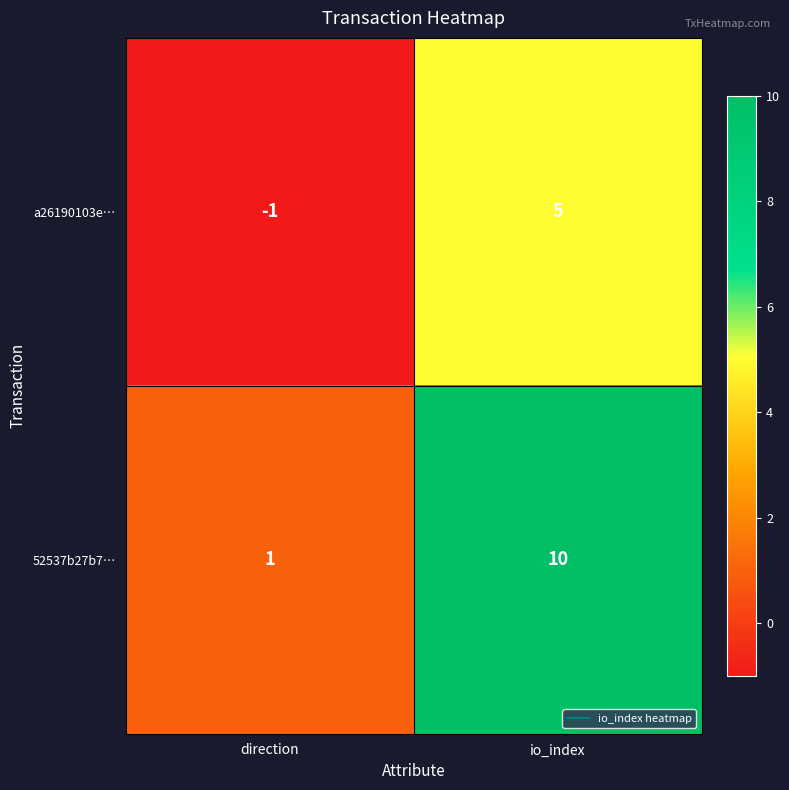

Reading left to right, list all the values displayed in this chart.

a26190103e…: direction=-1	io_index=5
52537b27b7…: direction=1	io_index=10